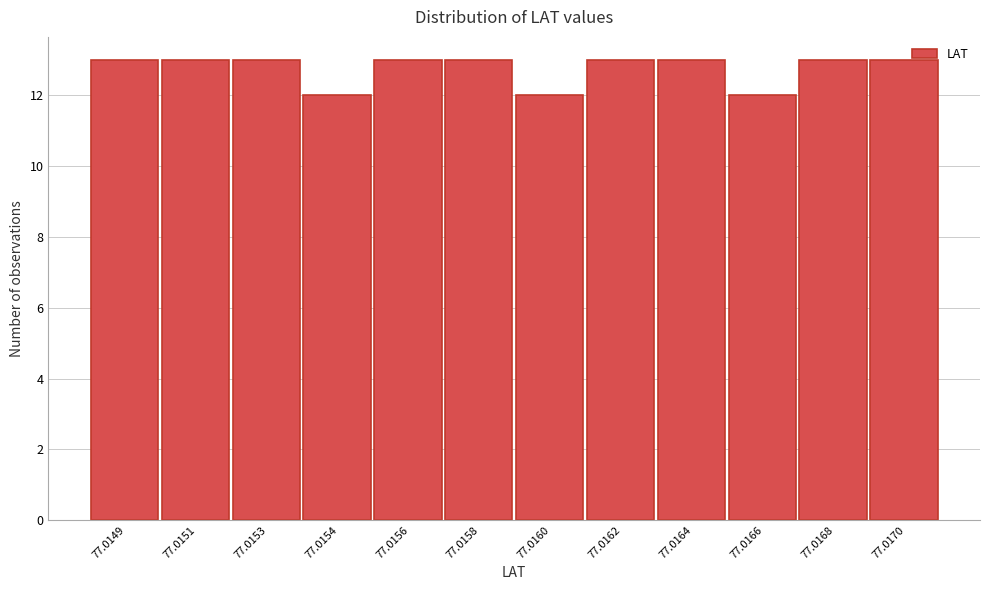

Reading right to left, transcribe all the data shown in this chart.

13	13	12	13	13	12	13	13	12	13	13	13